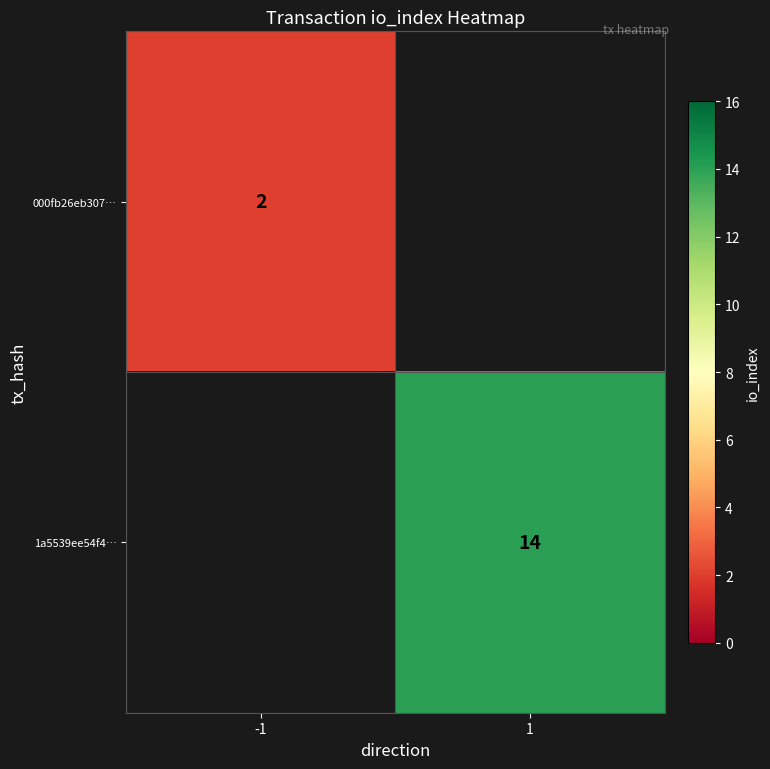

The value of 1a5539ee54f4… at 1 is 8. True or false?

False